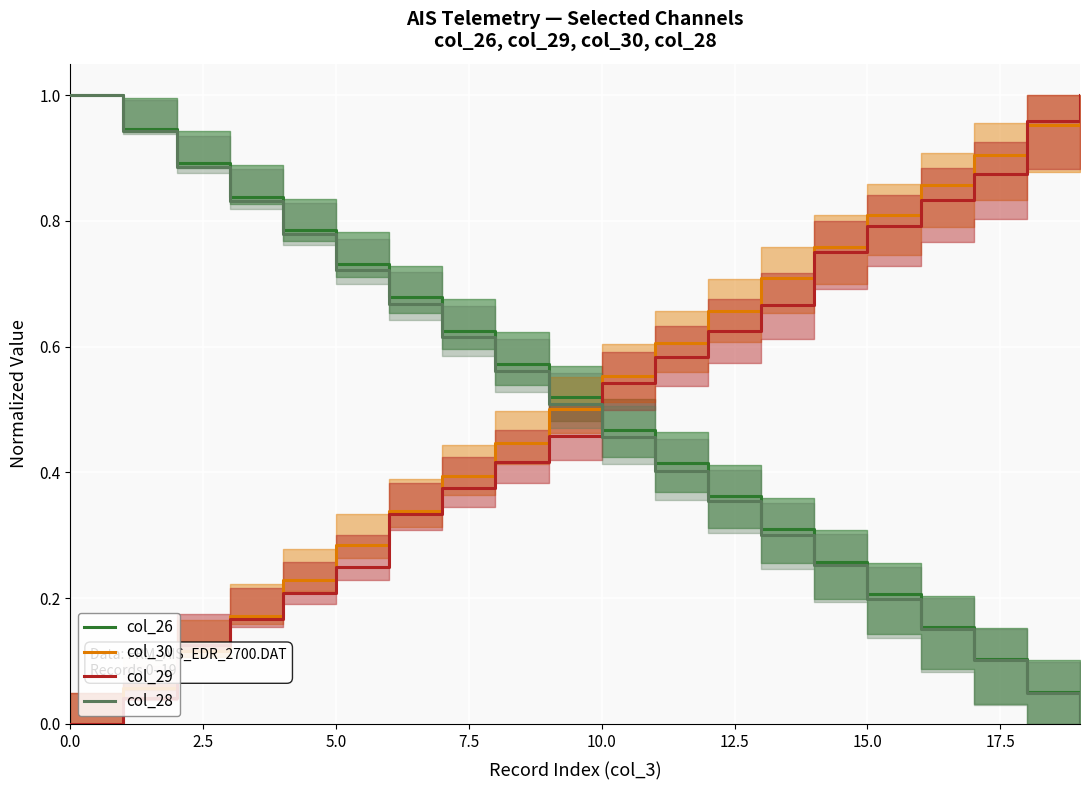

At how many categories does at least one series exceed 0?

20